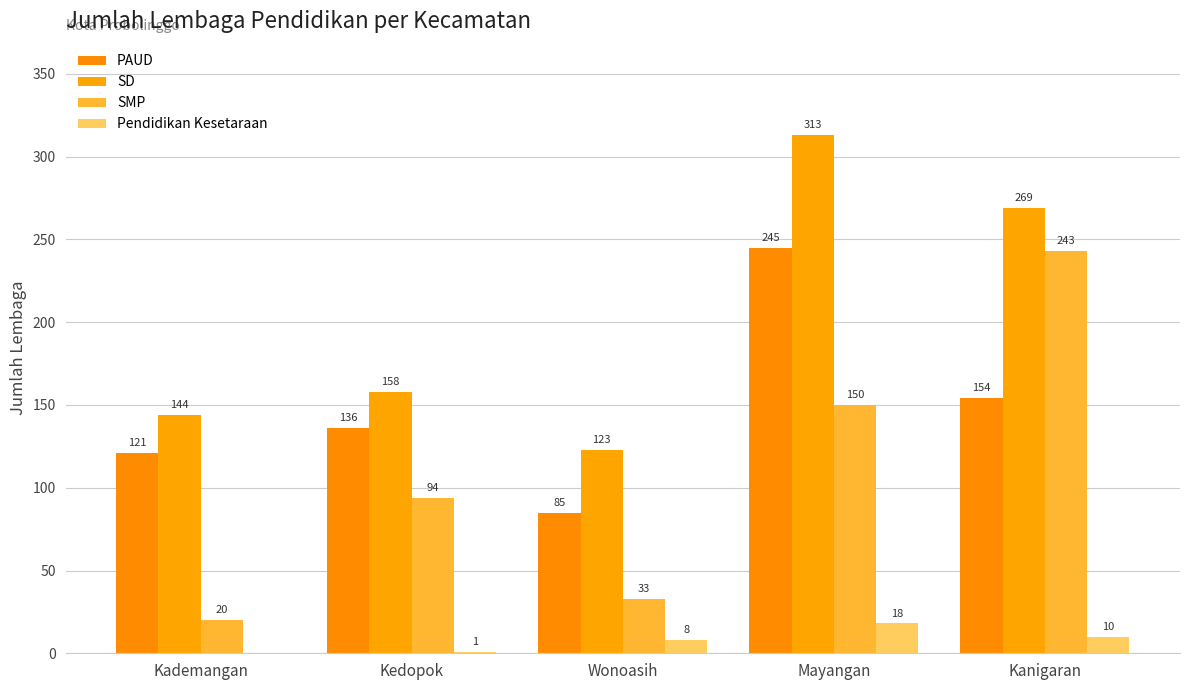

Which category has the lowest value in the SD series?

Wonoasih